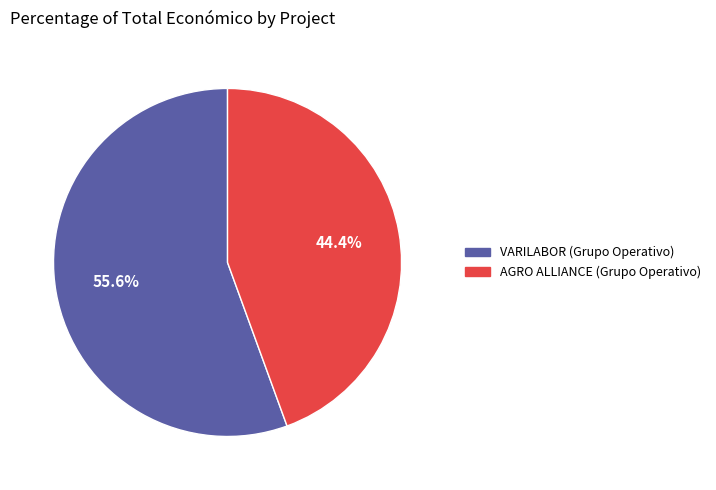

To the nearest percent, what is the average slice percentage?

50%